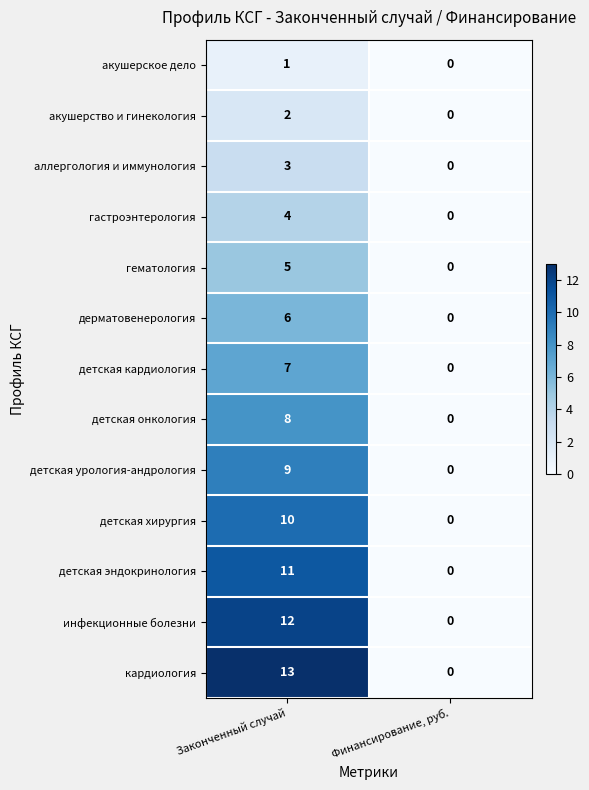

Reading left to right, list all the values displayed in this chart.

акушерское дело: 1	0
акушерство и гинекология: 2	0
аллергология и иммунология: 3	0
гастроэнтерология: 4	0
гематология: 5	0
дерматовенерология: 6	0
детская кардиология: 7	0
детская онкология: 8	0
детская урология-андрология: 9	0
детская хирургия: 10	0
детская эндокринология: 11	0
инфекционные болезни: 12	0
кардиология: 13	0